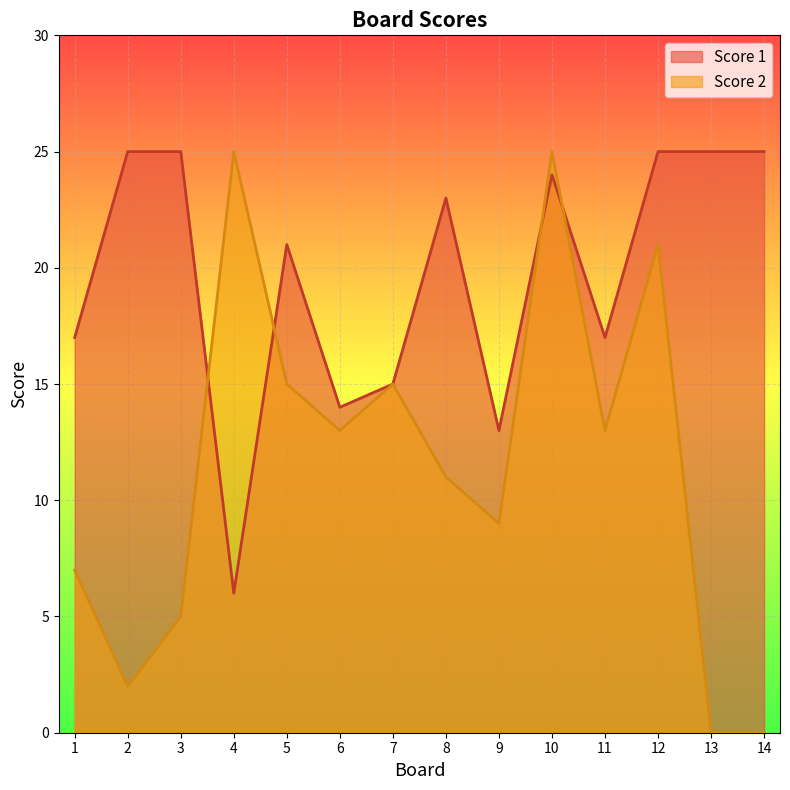

At which category is the sum across all series the highest?

10